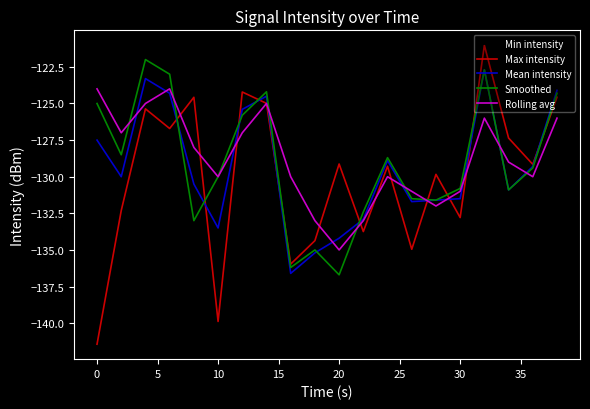

After their last crossing, which series has the higher values: Rolling avg or Mean intensity?

Mean intensity